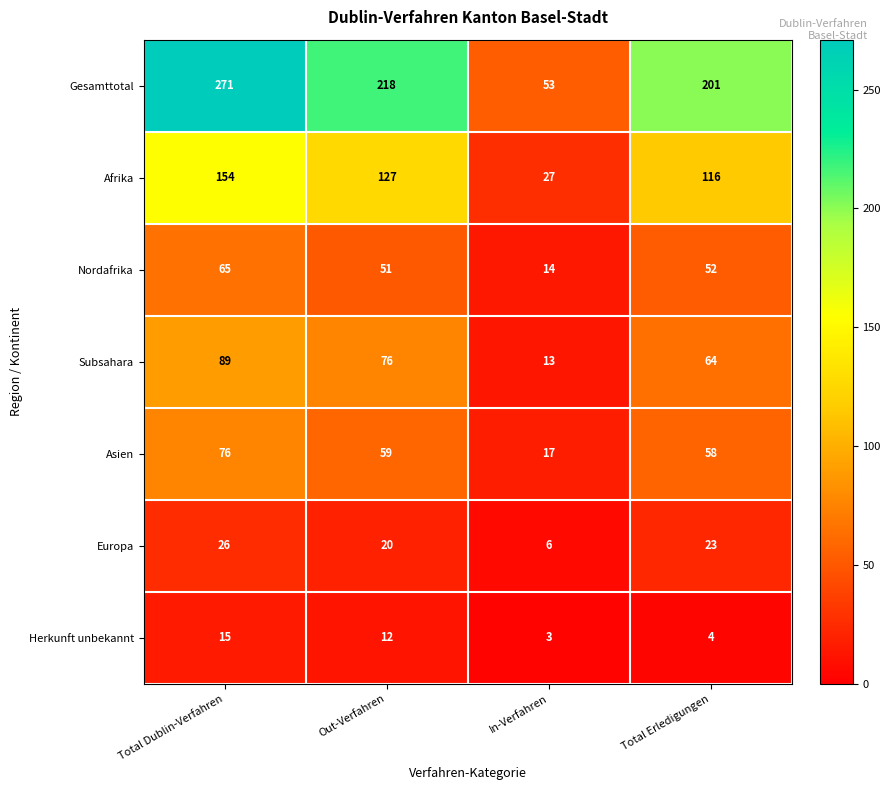

What is the total value across all series at Out-Verfahren?

563